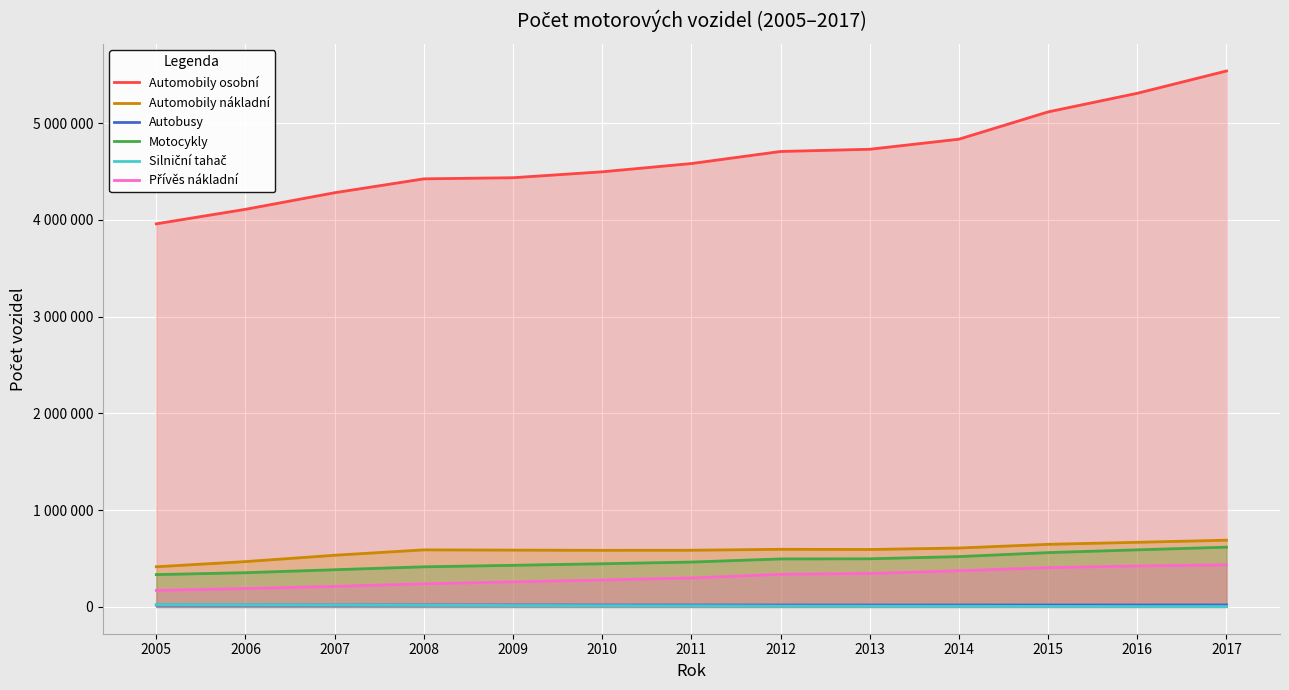

What is the approximate value of Motocykly at 2005?

334038